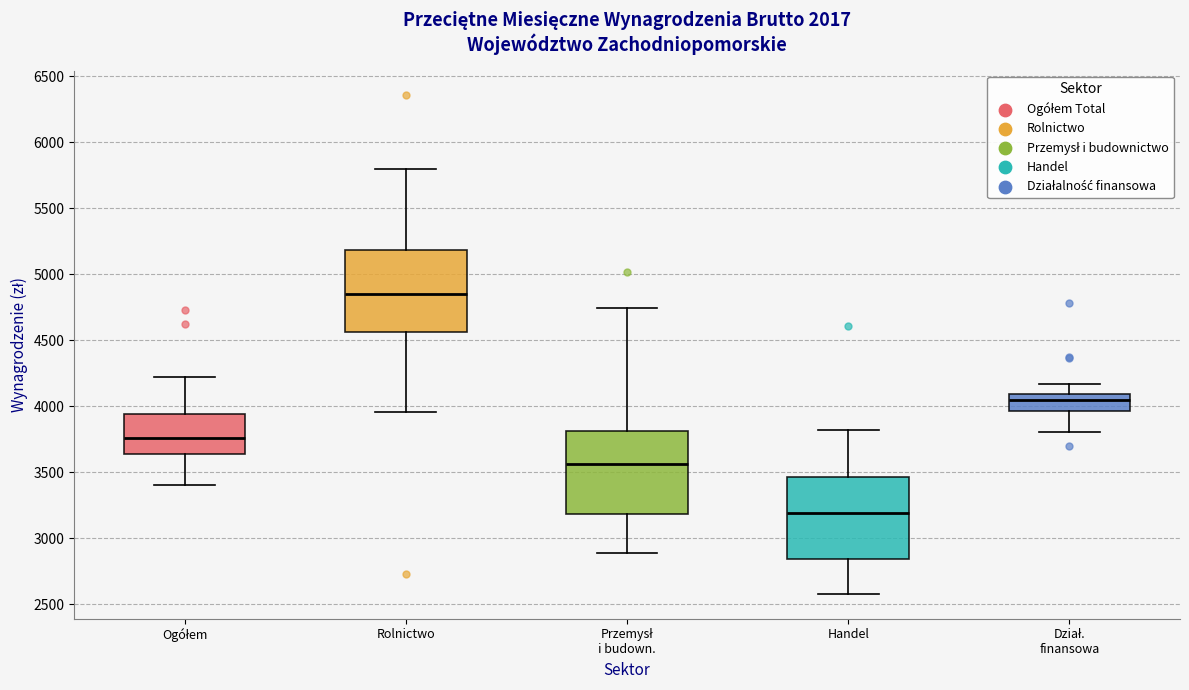

Reading left to right, transcribe this box plot: for each box, give where its median line is, the range the box spans, and where its two whiskers end, as read against the y-axis. The values are not printed on the chart, so give them approximately, as read against the axis.

Ogółem: median 3750, box 3650 to 3950, whiskers 3400 to 4200
Rolnictwo: median 4850, box 4550 to 5200, whiskers 3950 to 5800
Przemysł i budown.: median 3550, box 3200 to 3800, whiskers 2900 to 4750
Handel: median 3200, box 2850 to 3450, whiskers 2600 to 3800
Dział. finansowa: median 4050, box 3950 to 4100, whiskers 3800 to 4150